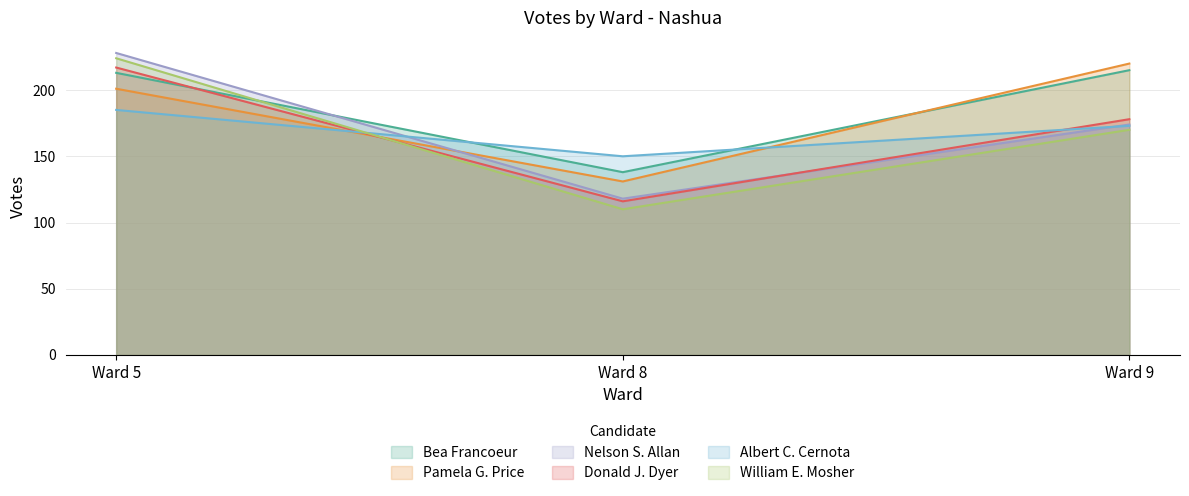

How many data points in Nelson S. Allan are above 174?

1